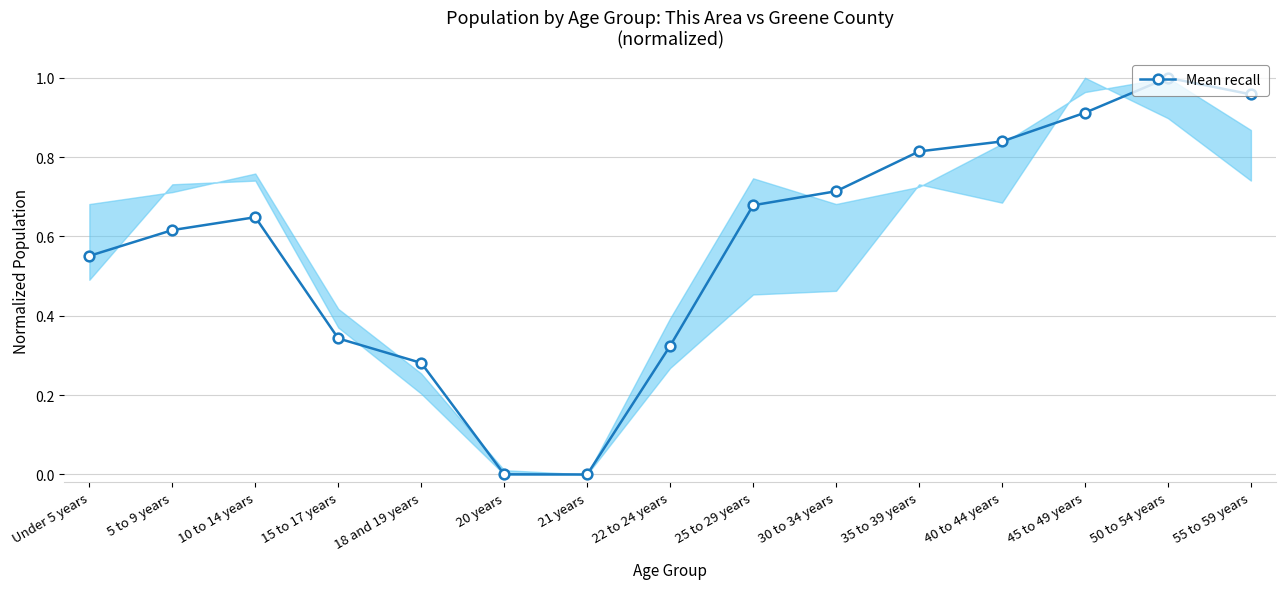

What is the label of the 5th point from the left?

18 and 19 years